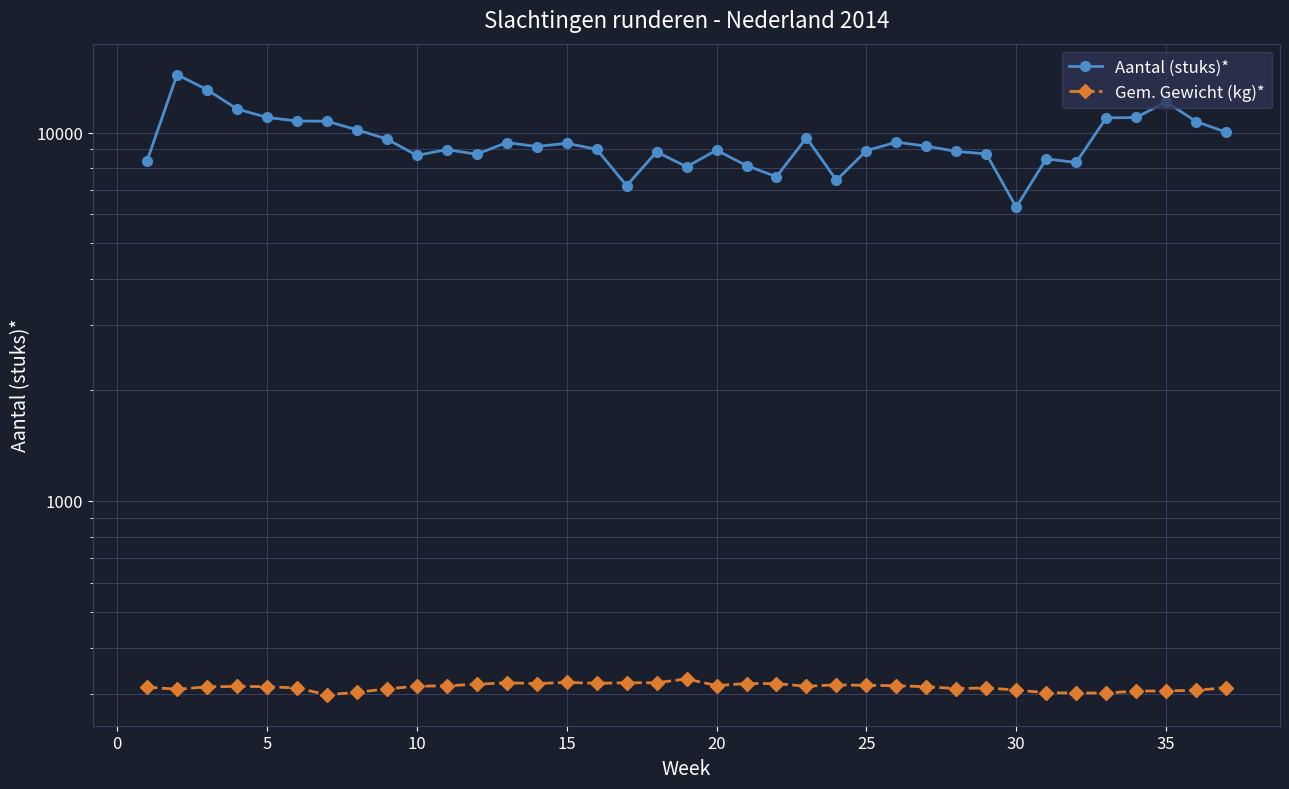

How many distinct data groups are displayed?

2